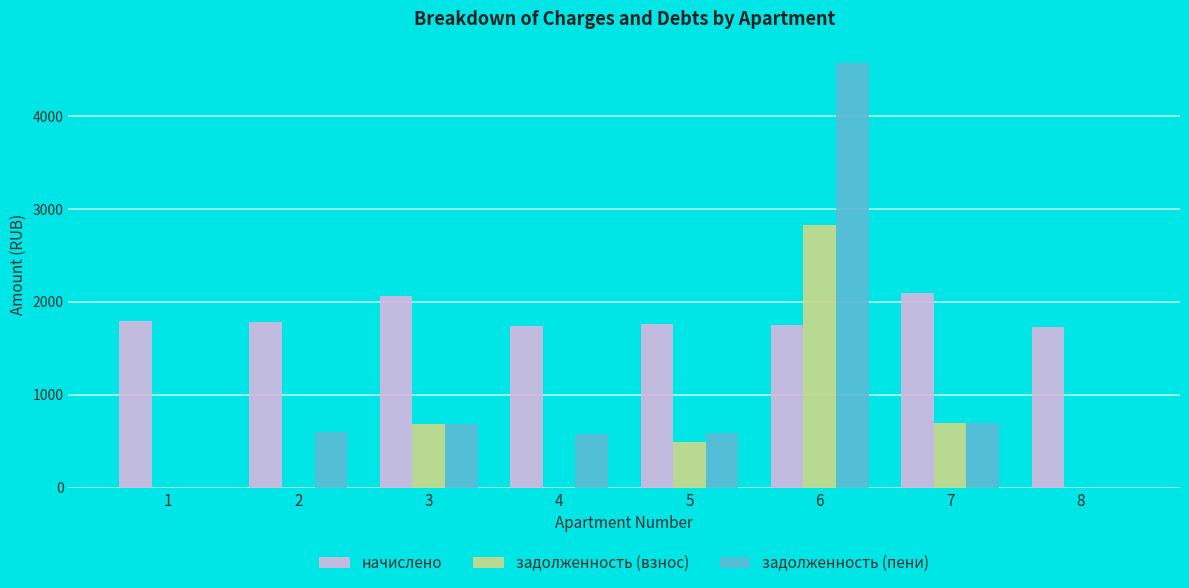

True or false: задолженность (взнос) has a value of 0.0 at 1.

True